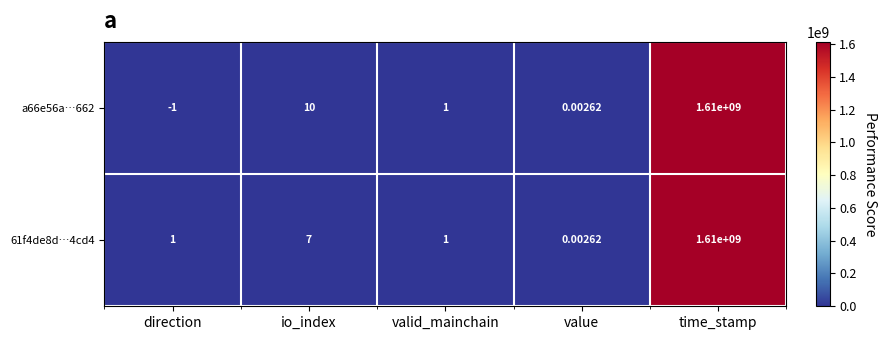

Which series has the widest spread of values?

a66e56a…662